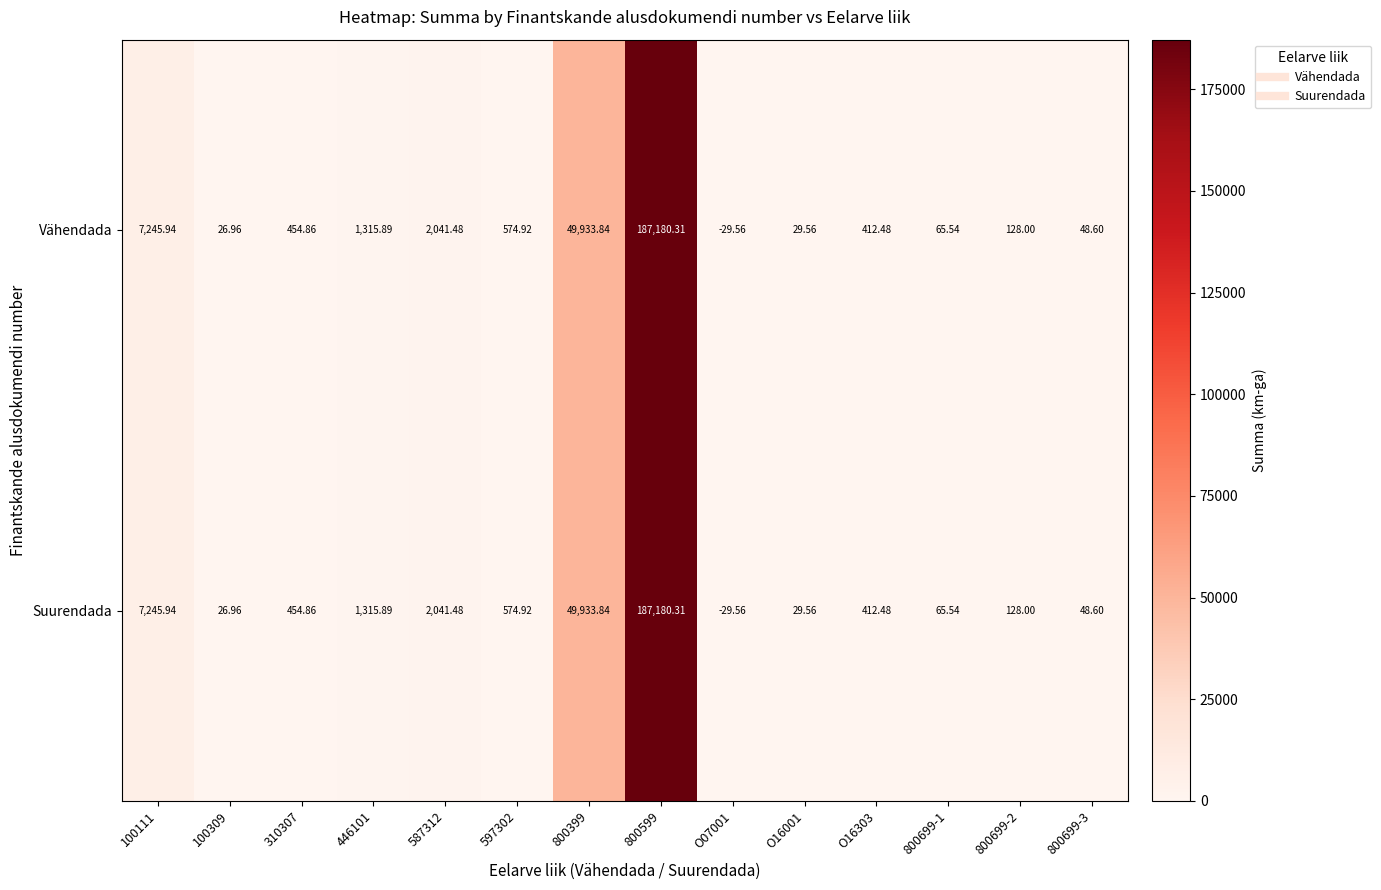

Is the value of Vähendada at O16001 greater than the value of Suurendada at 587312?

No